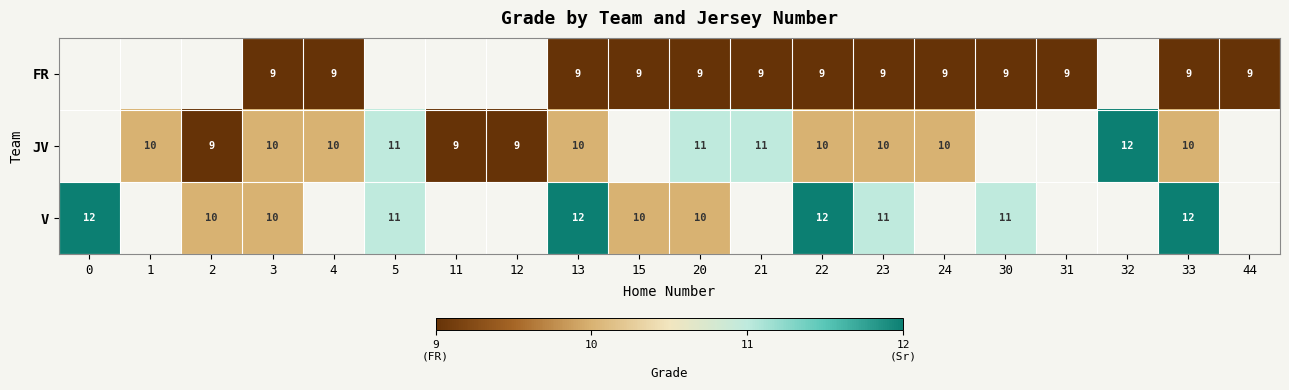

True or false: JV has a value of 6 at 4.

False